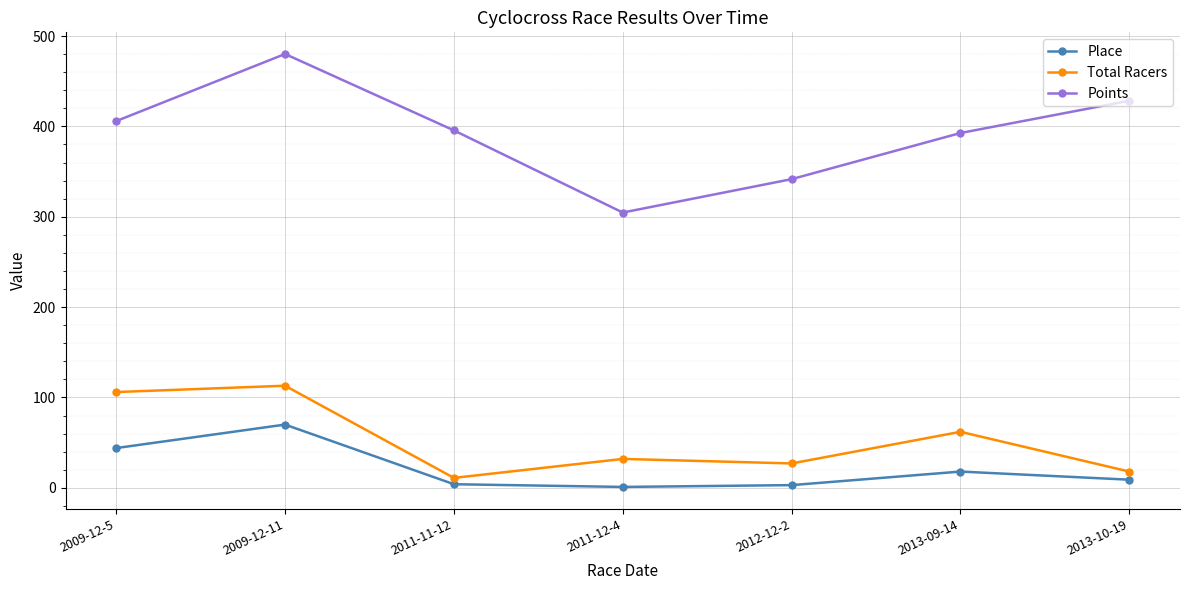

What is the difference between the second highest and minimum values in the Place series?

43.0